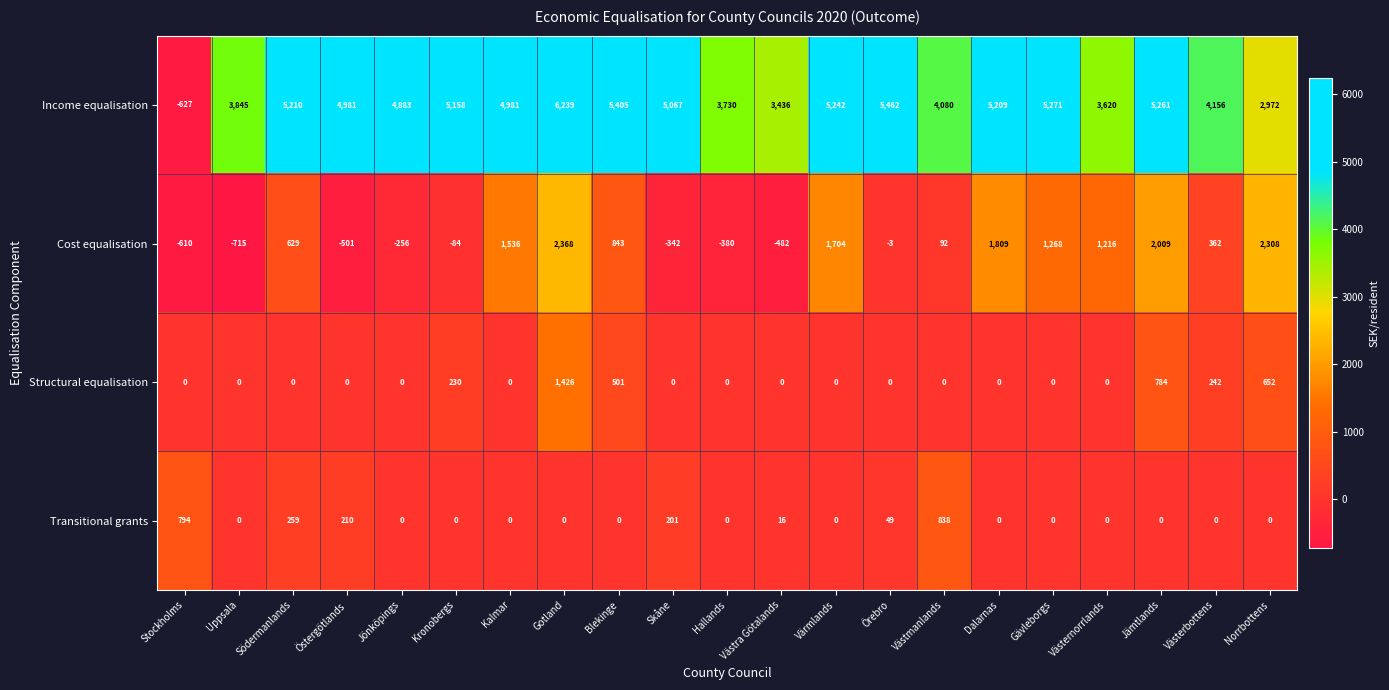

What is the difference between the Cost equalisation values at Dalarnas and Hallands?

2189